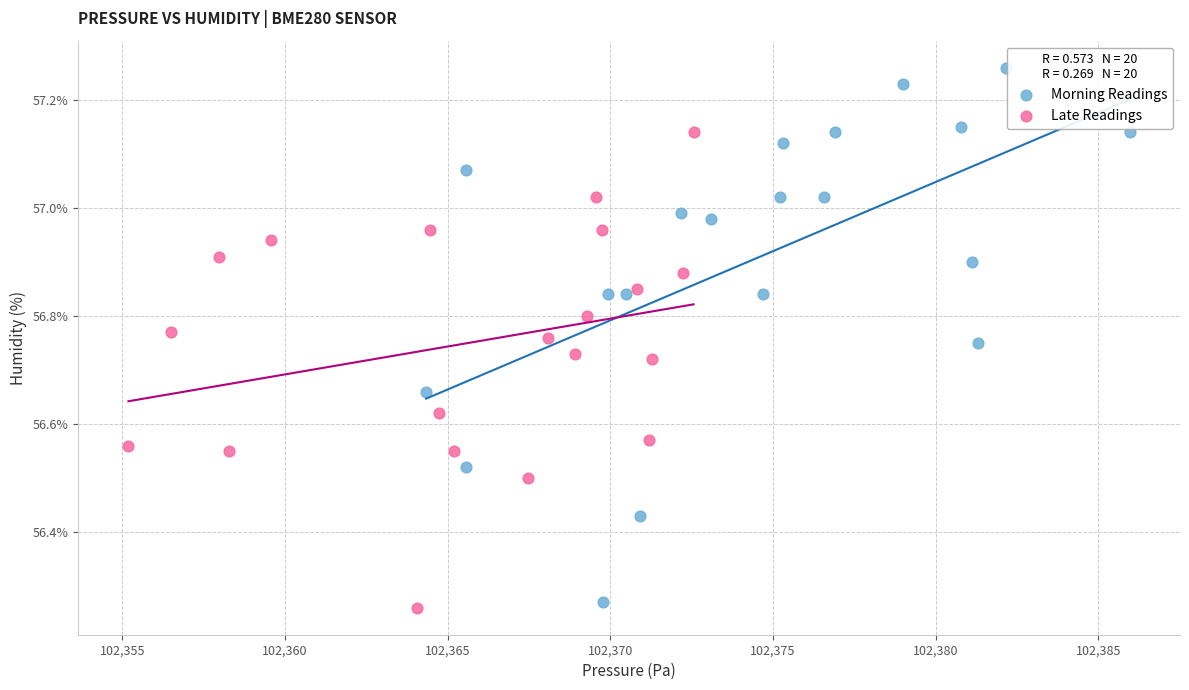

Which series reaches the maximum Y coordinate?

Morning Readings